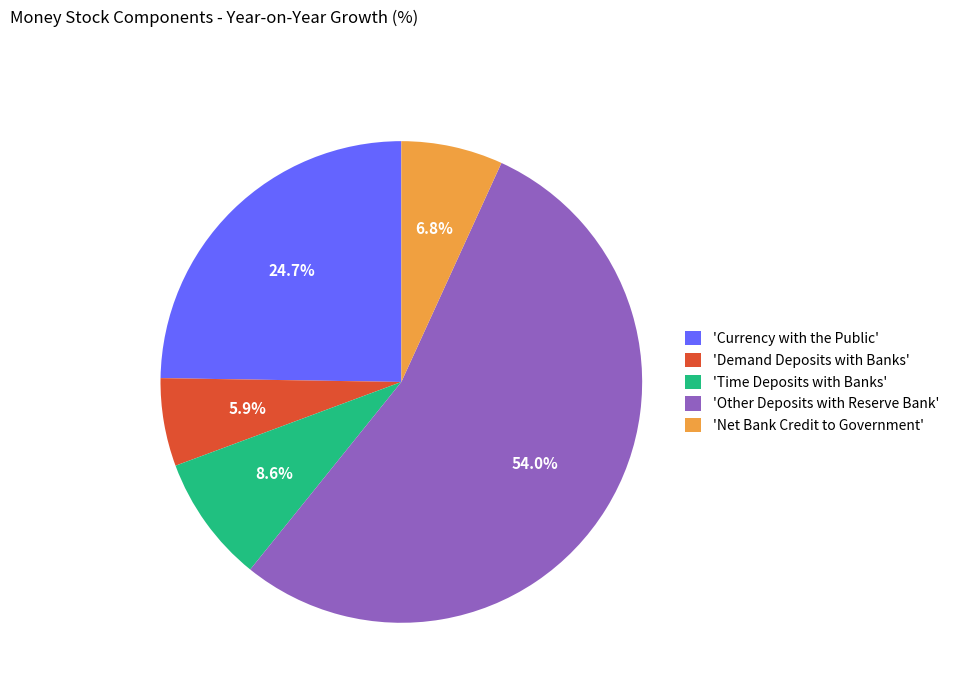

What is the smallest slice in the pie chart?

'Demand Deposits with Banks'